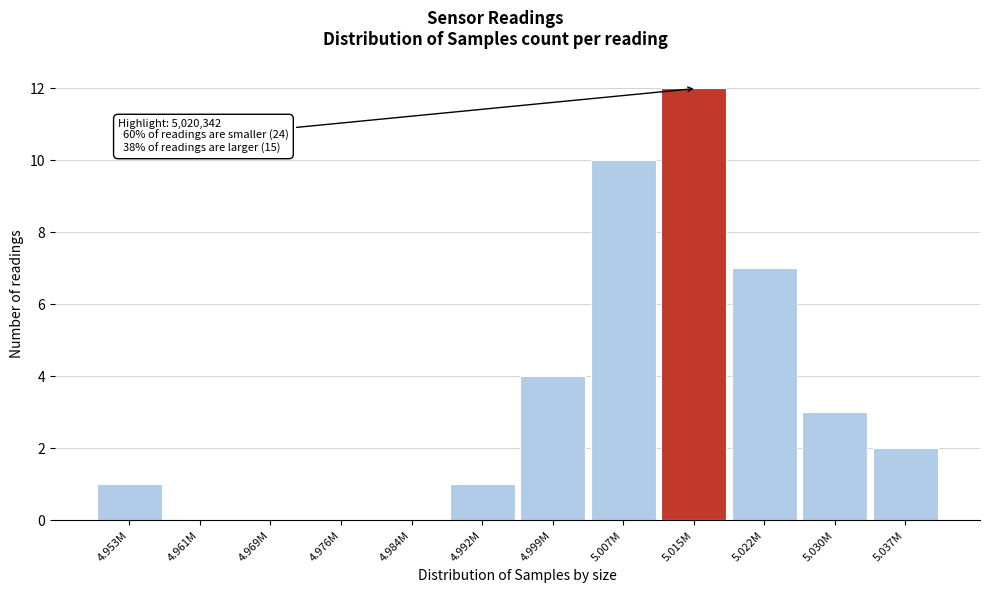

Reading left to right, what are all the values shown in this chart?

4.953M=1	4.961M=0	4.969M=0	4.976M=0	4.984M=0	4.992M=1	4.999M=4	5.007M=10	5.015M=12	5.022M=7	5.030M=3	5.037M=2